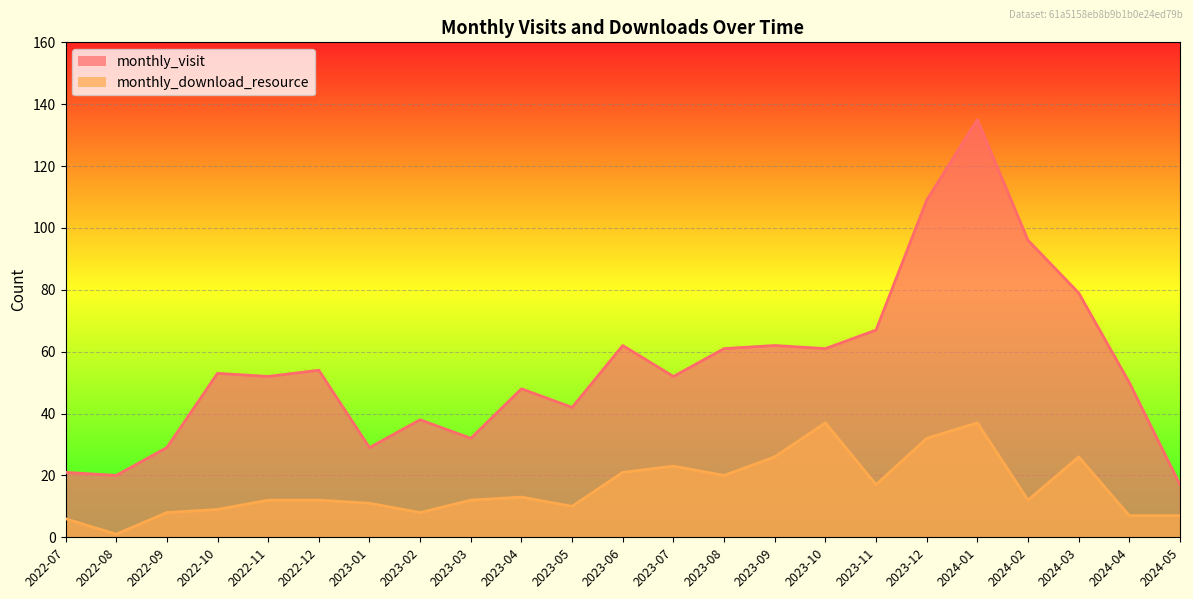

What position from the left is 2022-10?

4